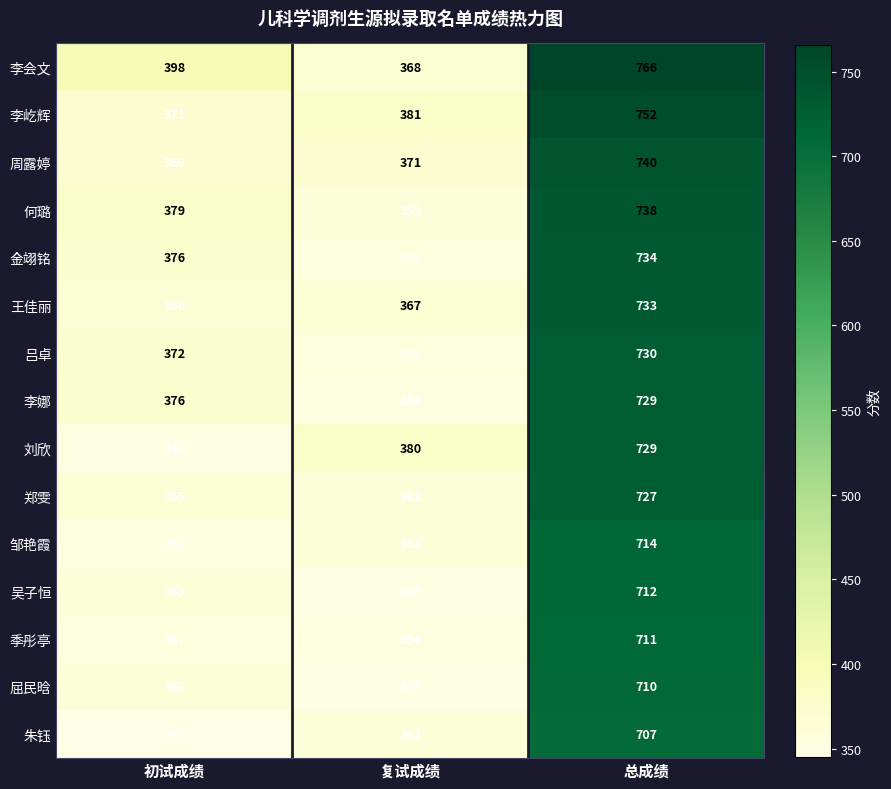

Which category has the highest value across all series?

总成绩